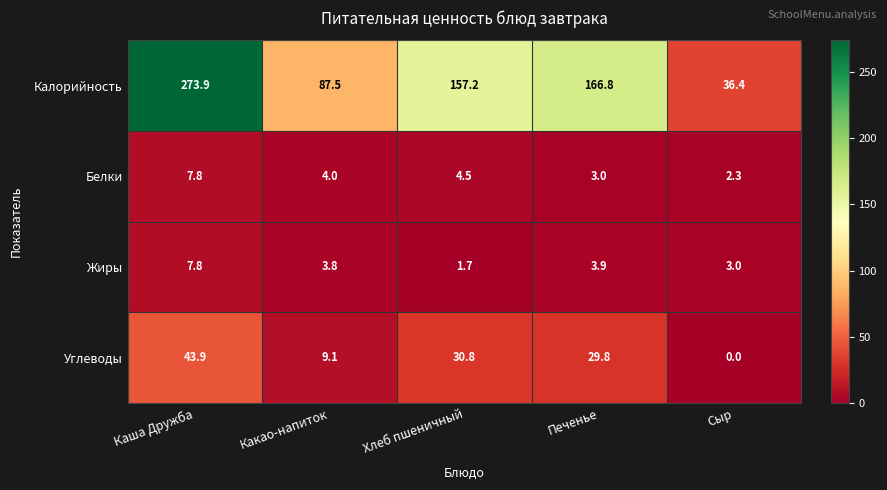

Which series has the largest range (max minus min)?

Калорийность